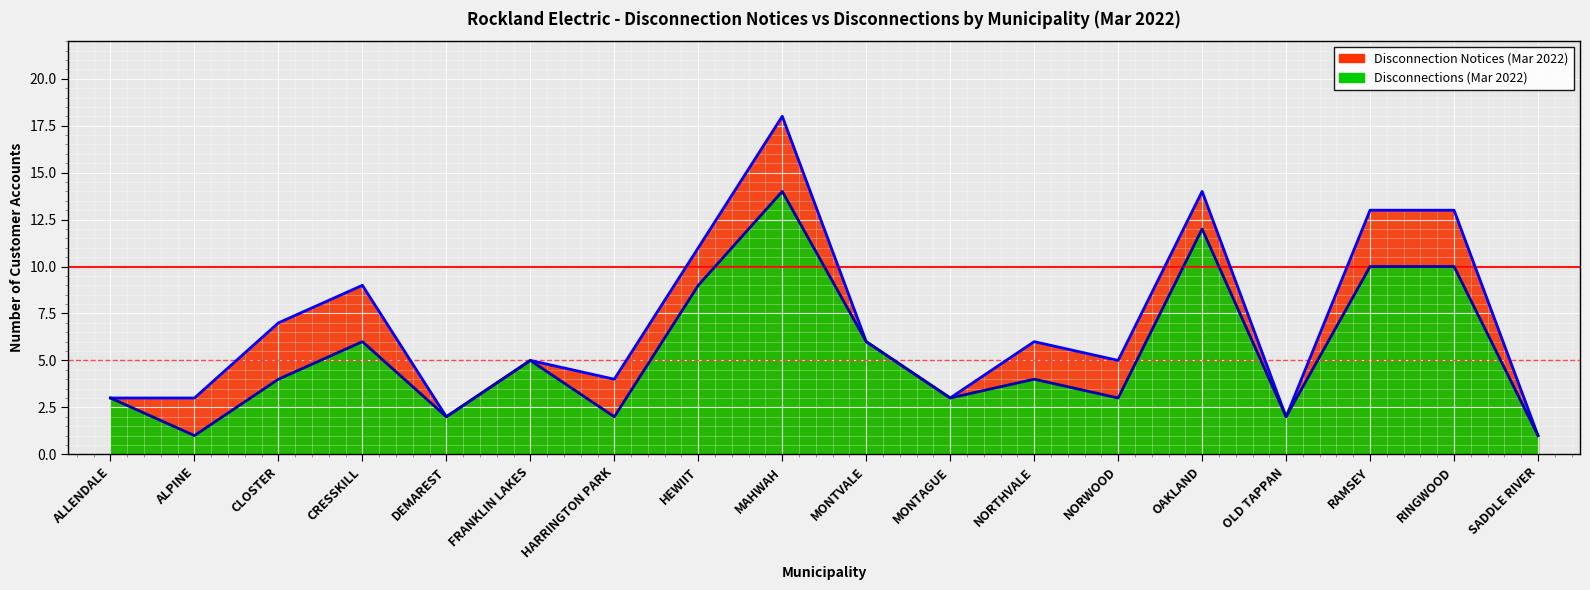

At which label does Disconnections (Mar 2022) first exceed 4?

CRESSKILL